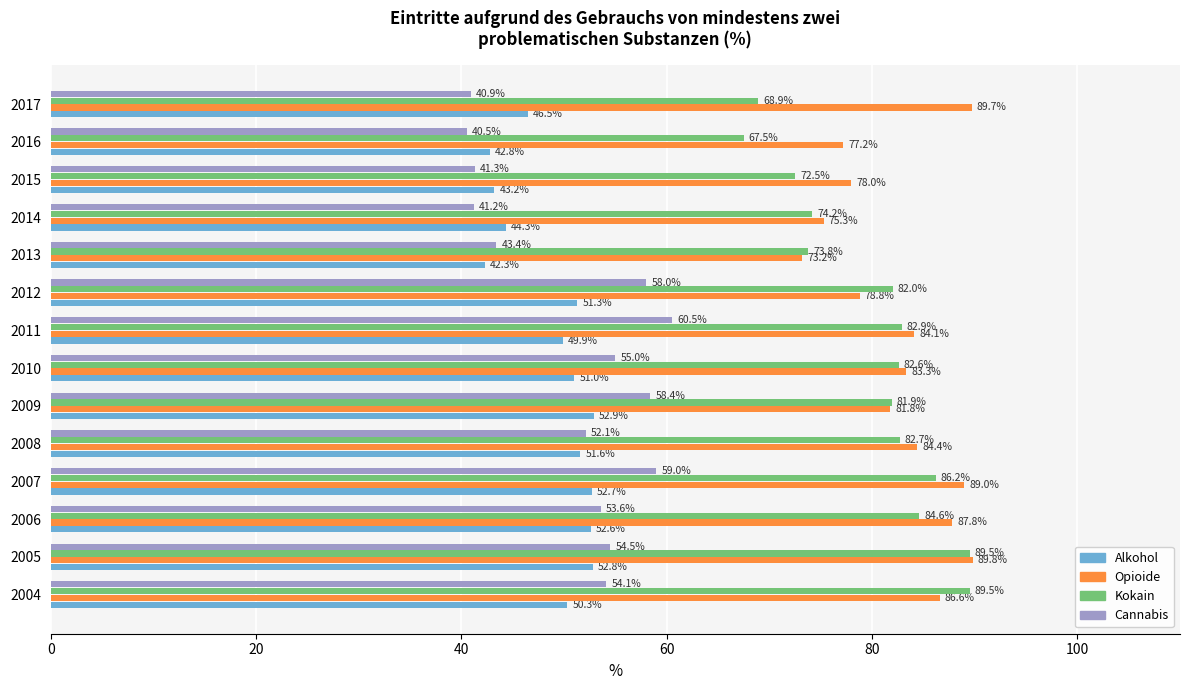

Between 2011 and 2012, which series saw the biggest shift?

Opioide